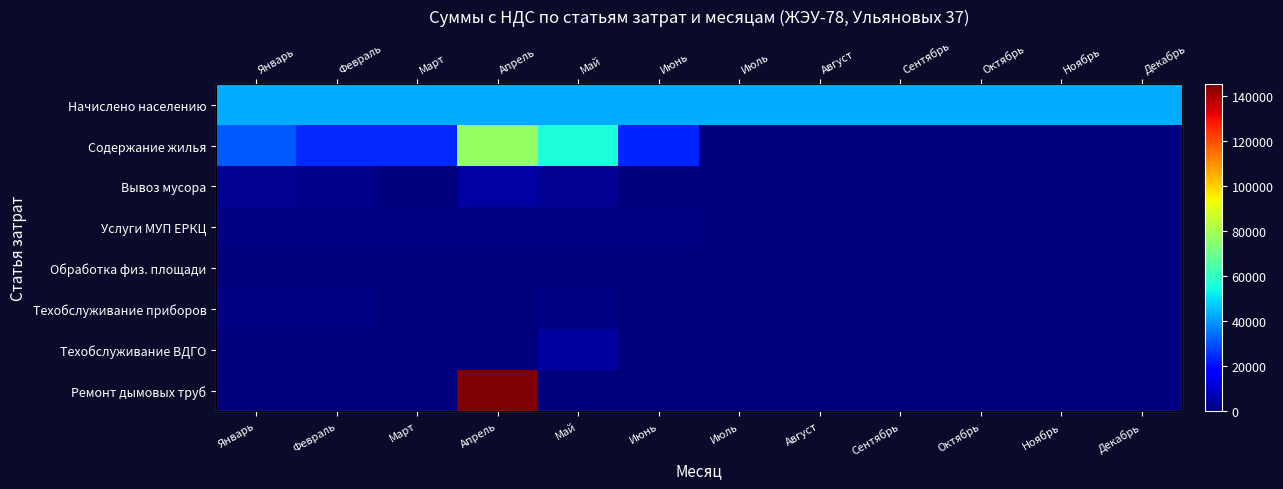

Count the number of data series in this chart.

8